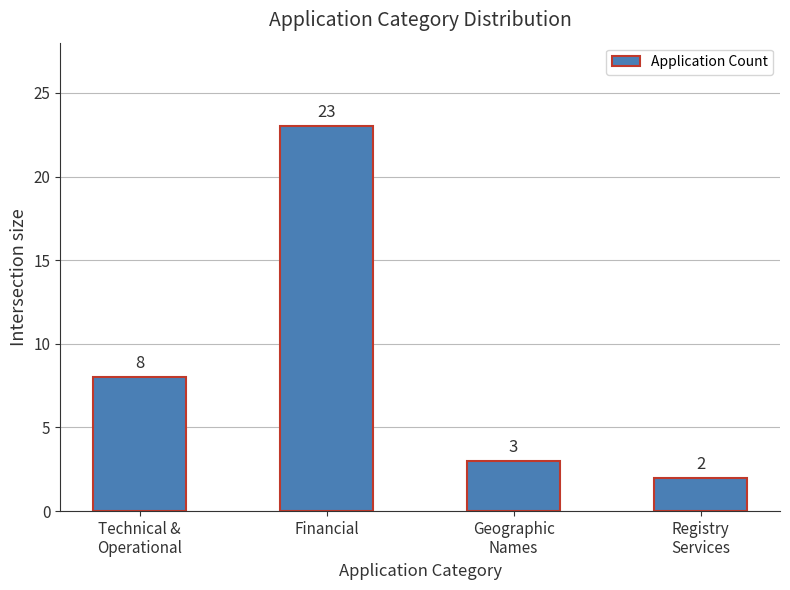

What is the change in value from Technical &
Operational to Geographic
Names?

-5